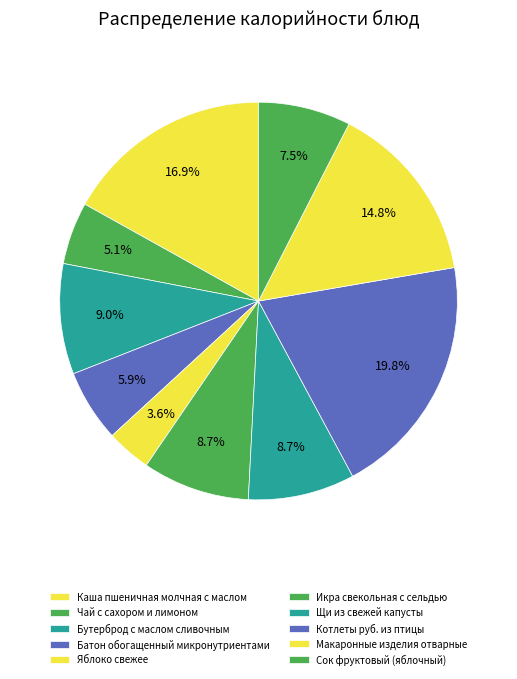

Which category has the biggest portion of the pie?

Котлеты руб. из птицы